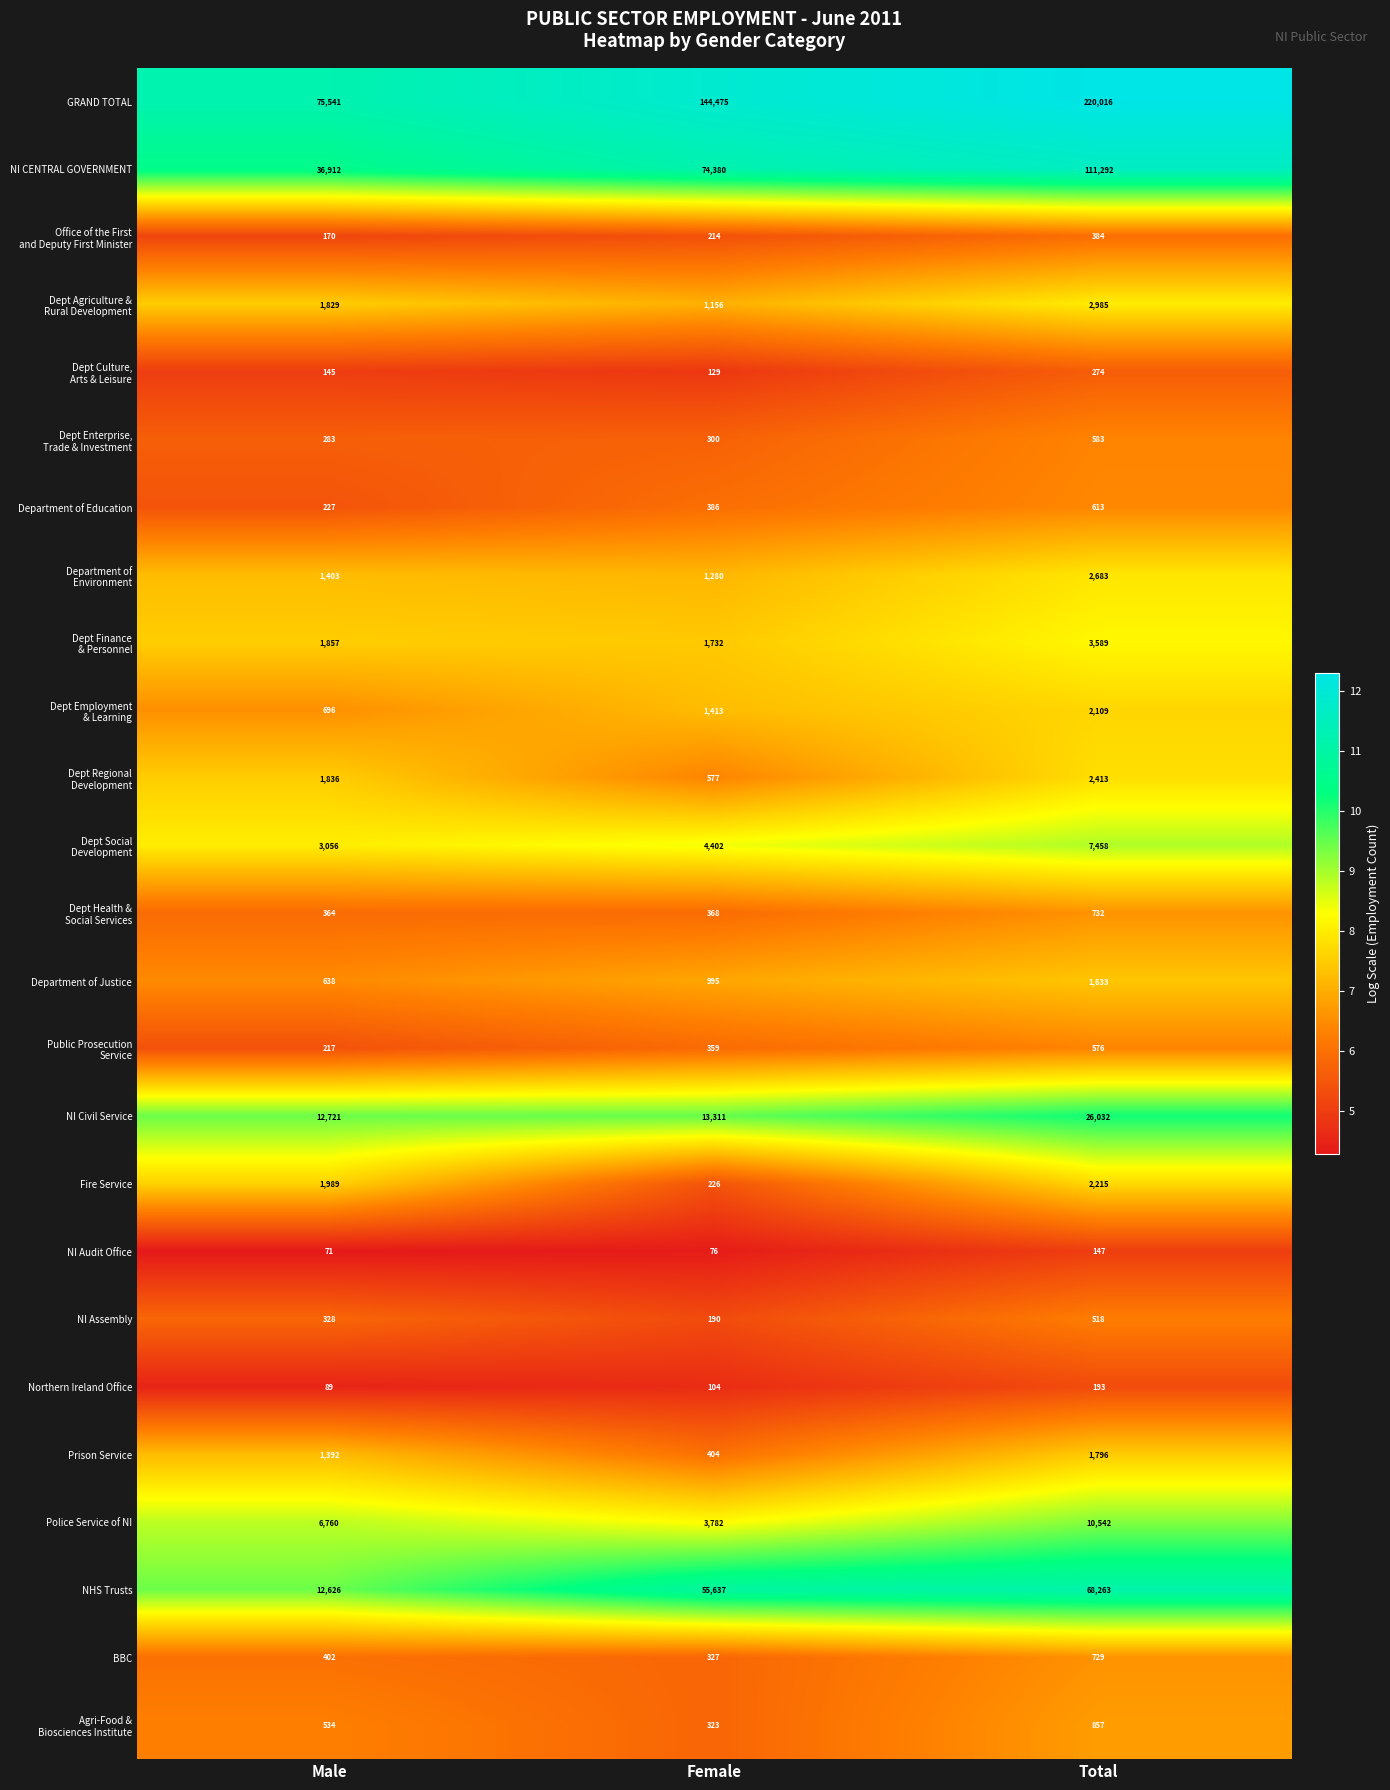

At which category is the sum across all series the highest?

Total